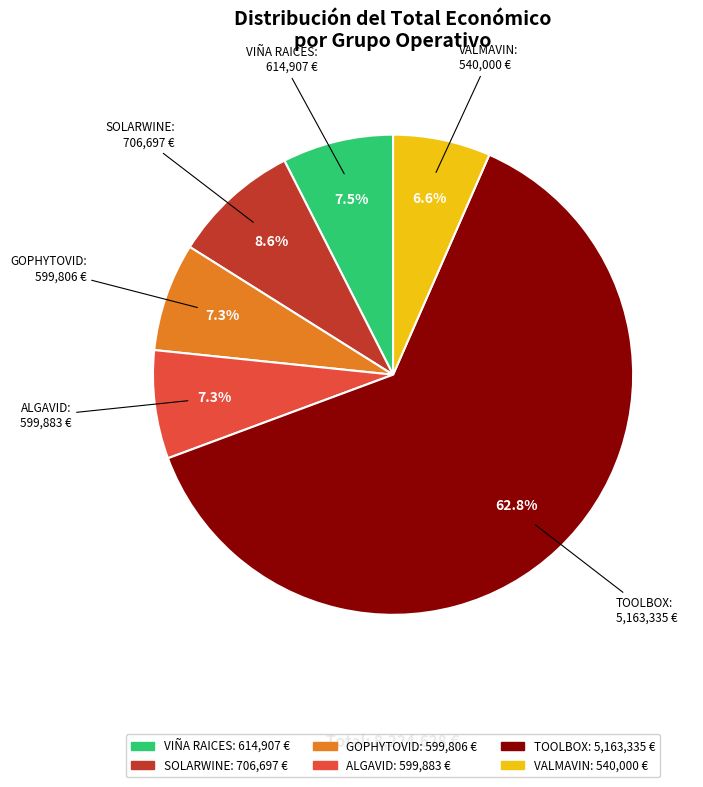

Which slice is the largest?

TOOLBOX